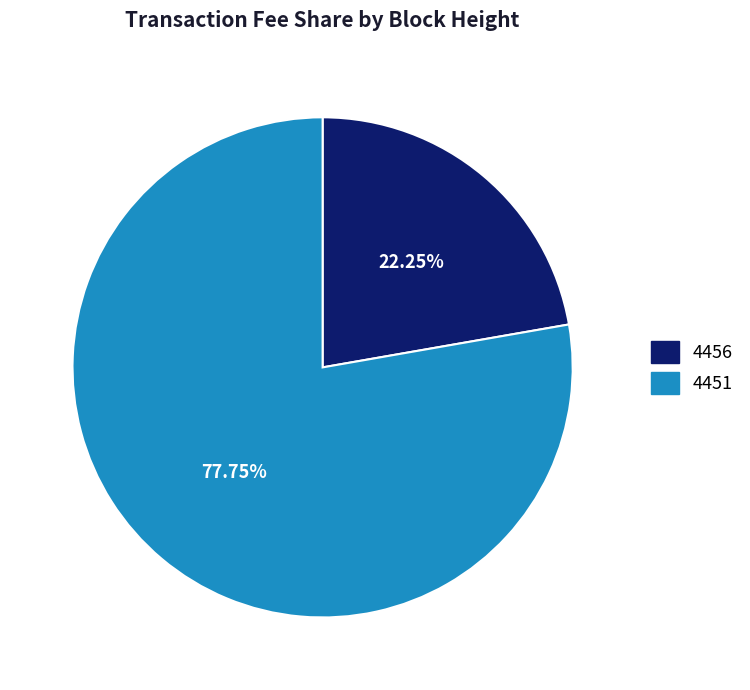

Is it true that 4451 is 78% of the pie?

True